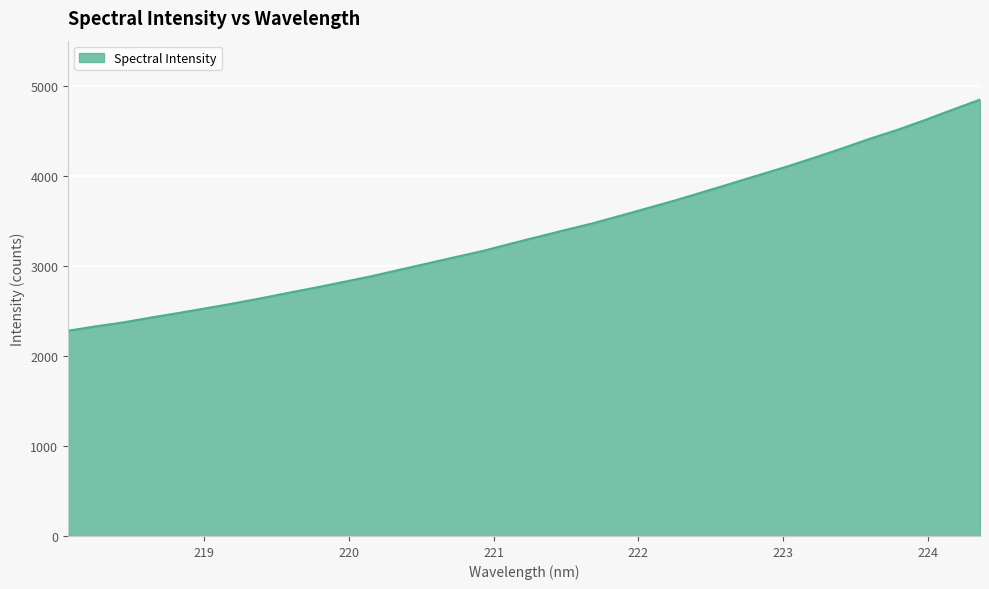

How many values are below 3322?

17